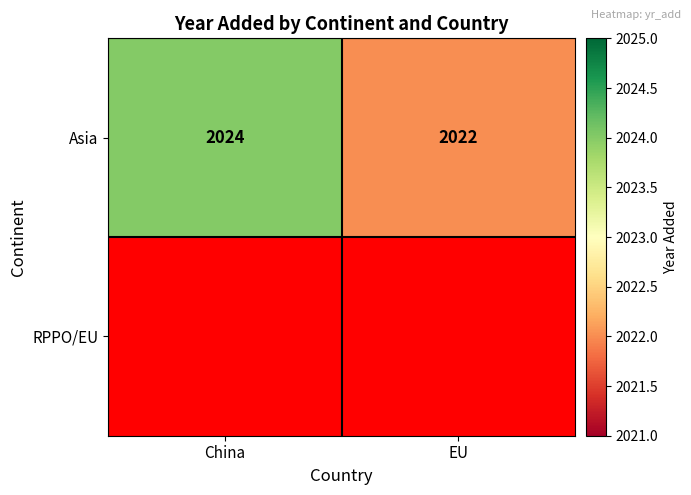

Which label corresponds to the smallest value in the chart?

EU